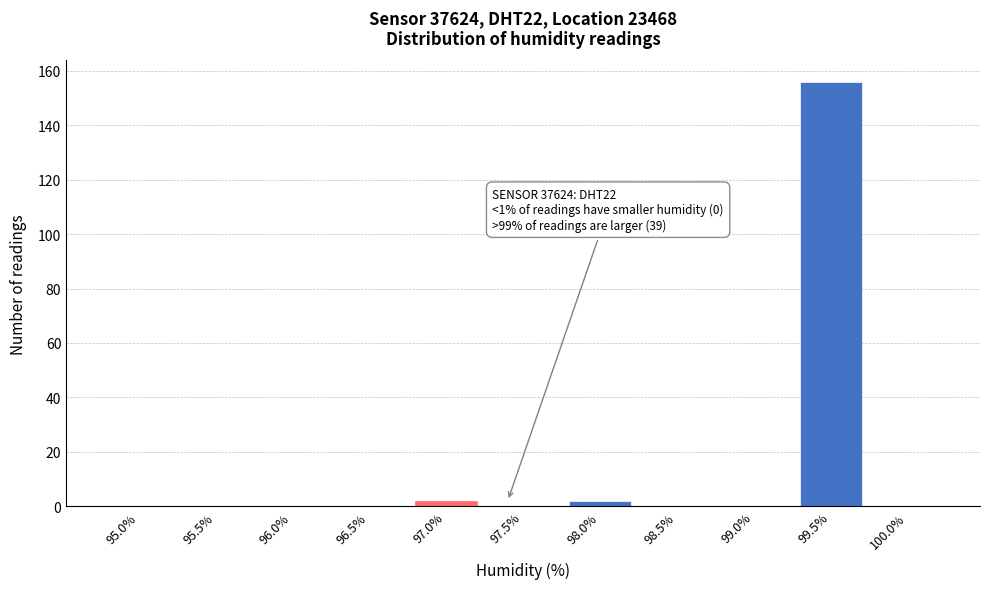

Reading left to right, what are all the values shown in this chart?

95.0%=0	95.5%=0	96.0%=0	96.5%=0	97.0%=2	97.5%=0	98.0%=2	98.5%=0	99.0%=0	99.5%=156	100.0%=0